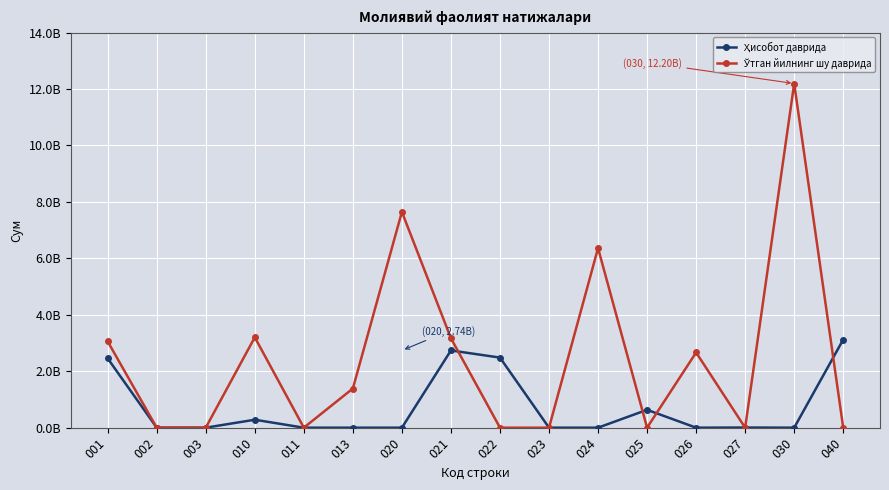

Is this an area chart (filled region under the line)?

No